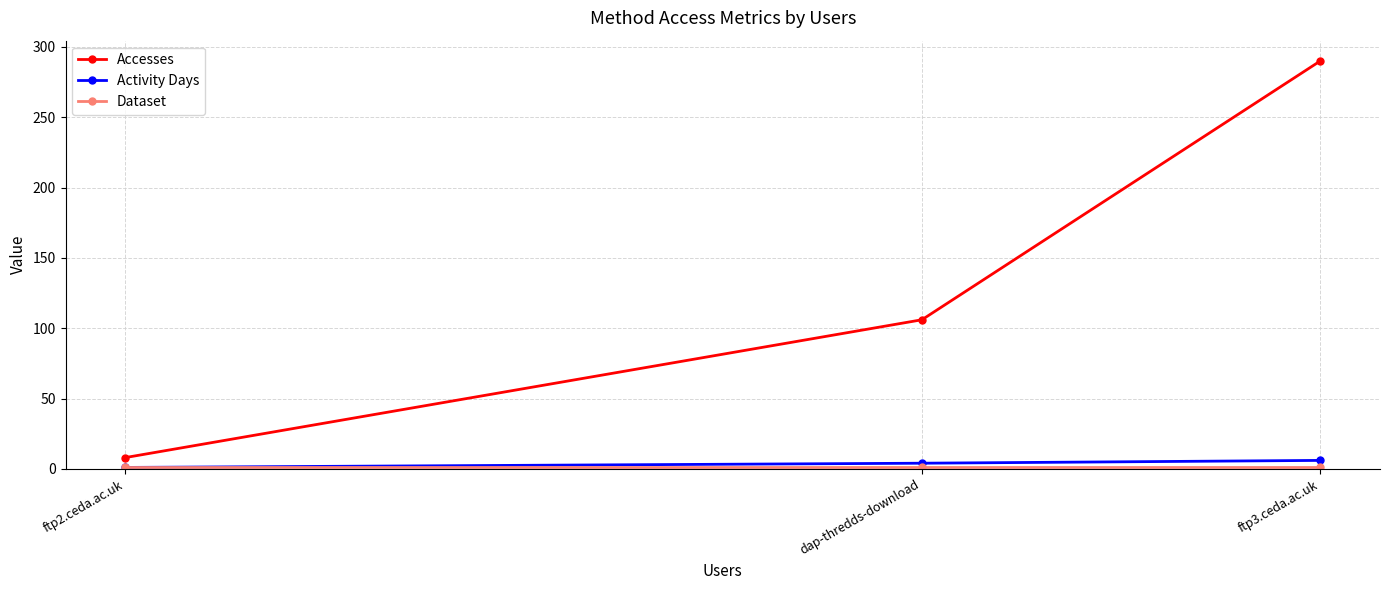

What is the difference between the maximum and minimum values in the Accesses series?

282